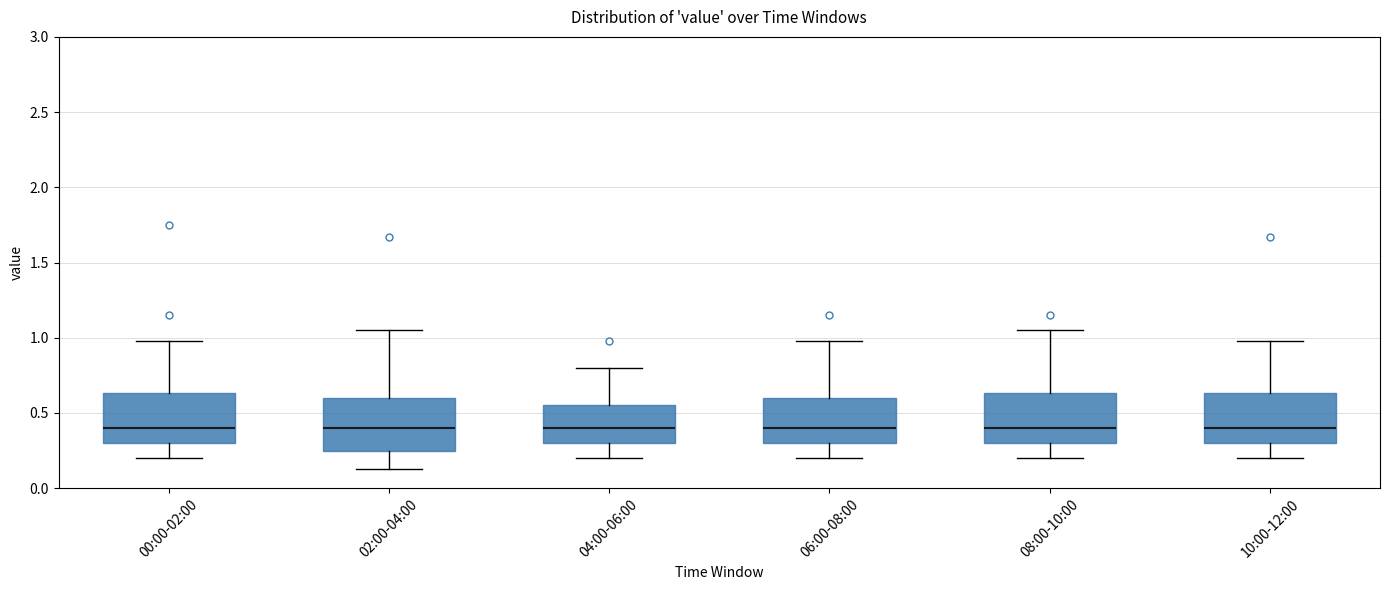

Reading left to right, transcribe this box plot: for each box, give where its median line is, the range the box spans, and where its two whiskers end, as read against the y-axis. The values are not printed on the chart, so give them approximately, as read against the axis.

00:00-02:00: median 0.40, box 0.30 to 0.65, whiskers 0.20 to 1.00
02:00-04:00: median 0.40, box 0.25 to 0.60, whiskers 0.15 to 1.05
04:00-06:00: median 0.40, box 0.30 to 0.55, whiskers 0.20 to 0.80
06:00-08:00: median 0.40, box 0.30 to 0.60, whiskers 0.20 to 1.00
08:00-10:00: median 0.40, box 0.30 to 0.65, whiskers 0.20 to 1.05
10:00-12:00: median 0.40, box 0.30 to 0.65, whiskers 0.20 to 1.00